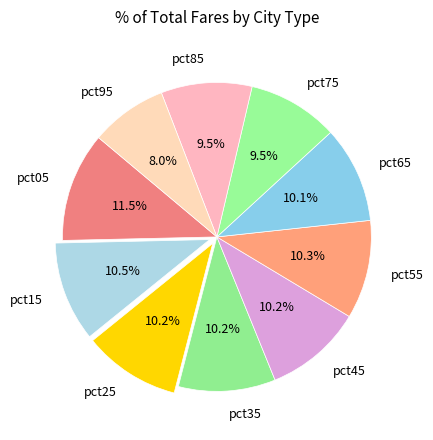

To the nearest percent, what is the average slice percentage?

10%